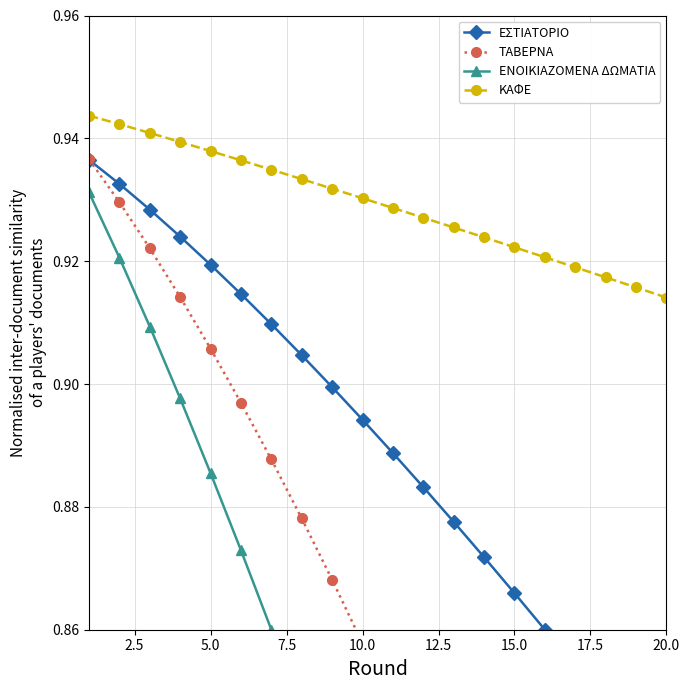

What is the average value of the ΚΑΦΕ series?

0.9